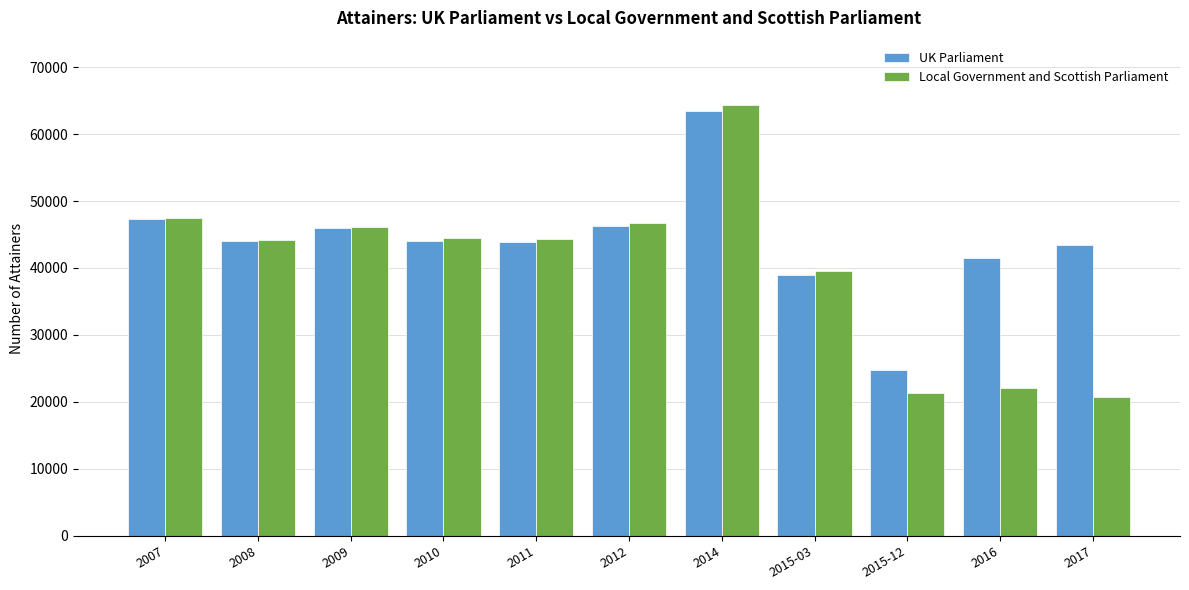

What is the total value across all series at 2016?

63596